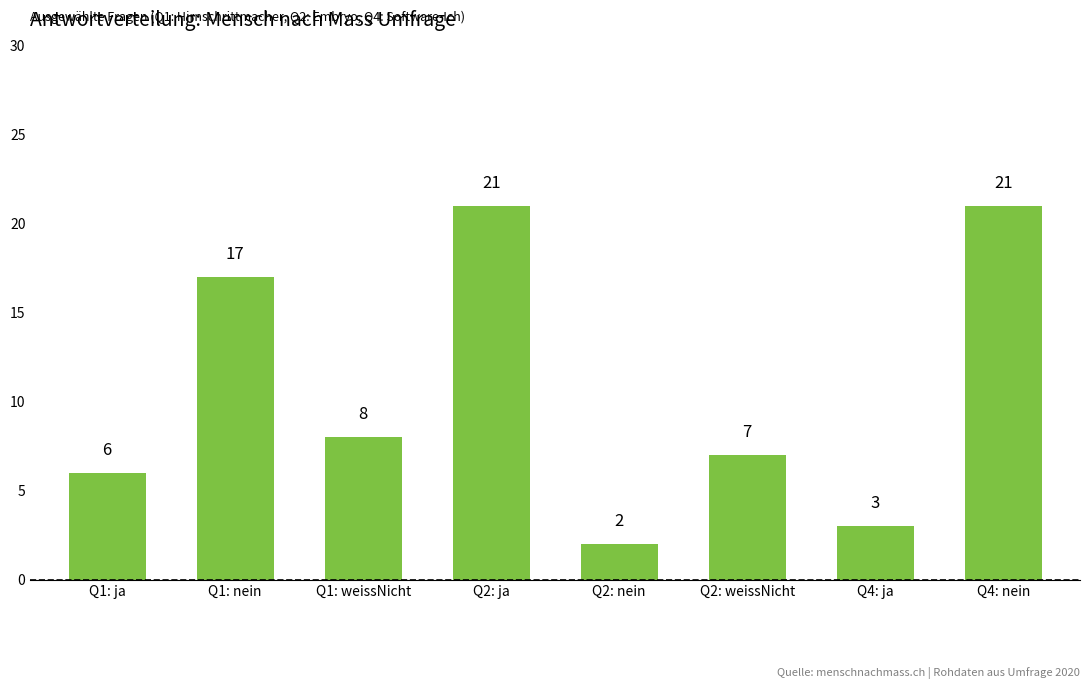

The value at Q2: nein is 2. True or false?

True